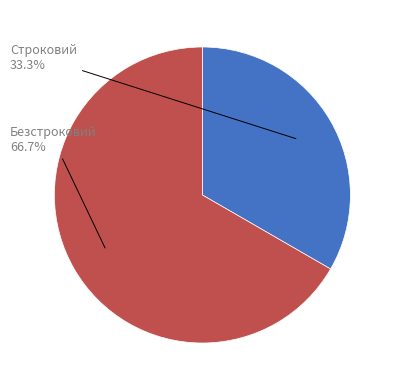

Count the number of slices in the pie.

2